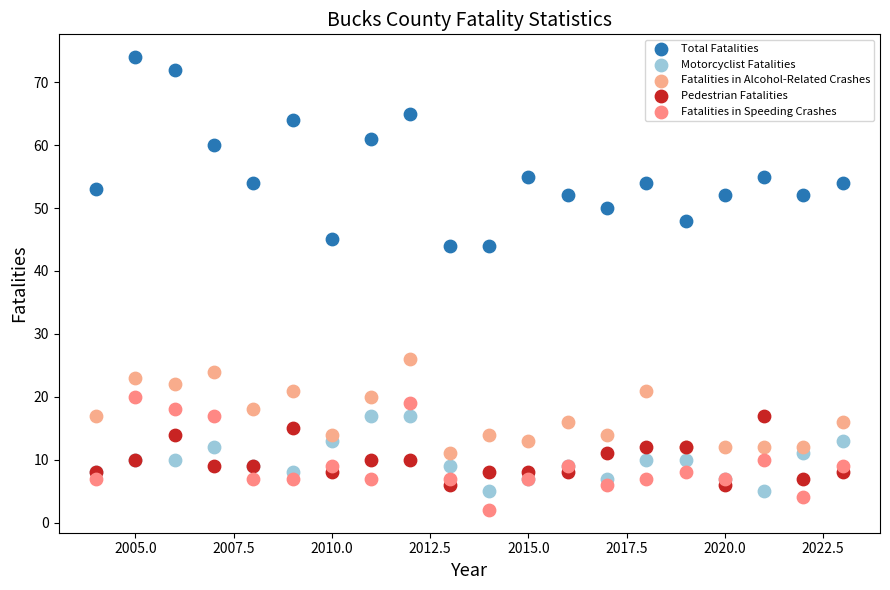

Which series has the widest spread of Y values?

Total Fatalities